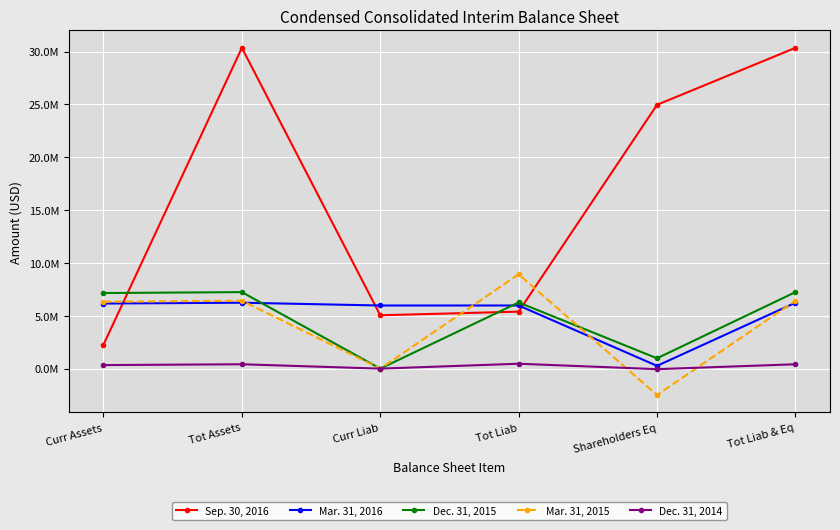

List the series in order of their peak value, lowest first.

Dec. 31, 2014, Mar. 31, 2016, Dec. 31, 2015, Mar. 31, 2015, Sep. 30, 2016